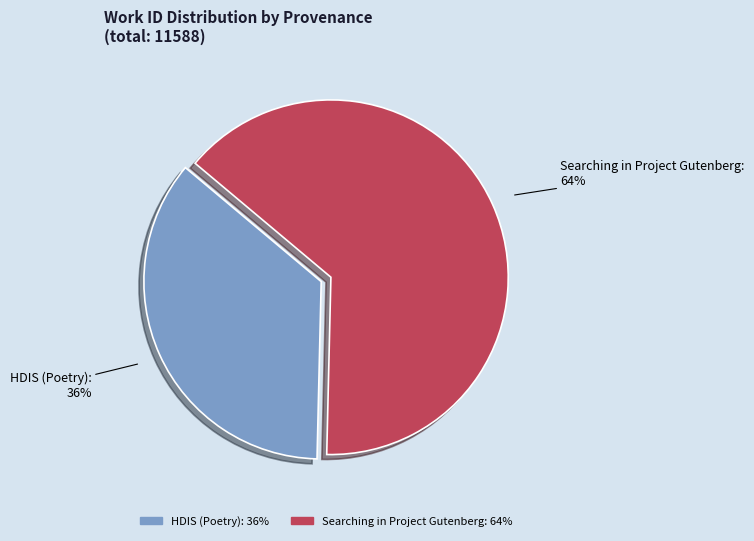

Is Searching in Project Gutenberg the majority of the pie?

Yes